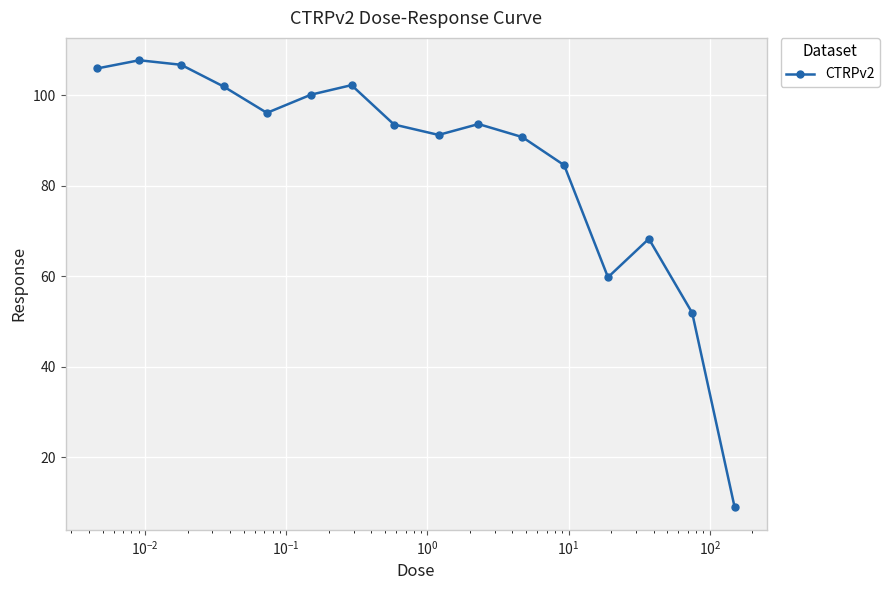

How many interior local peaks (higher than both neighbors) does the data have?

4